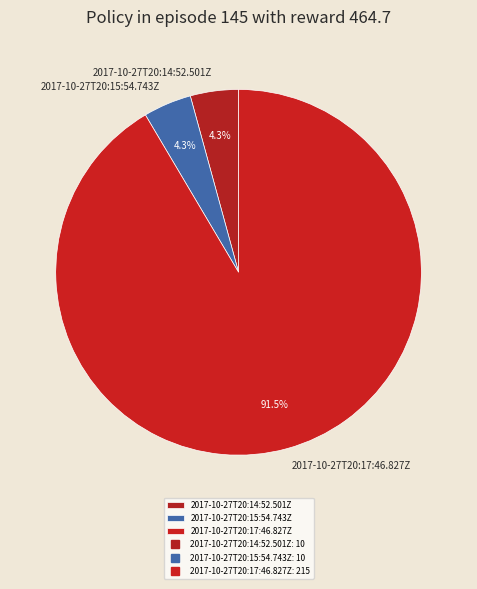

Which category has the biggest portion of the pie?

2017-10-27T20:17:46.827Z